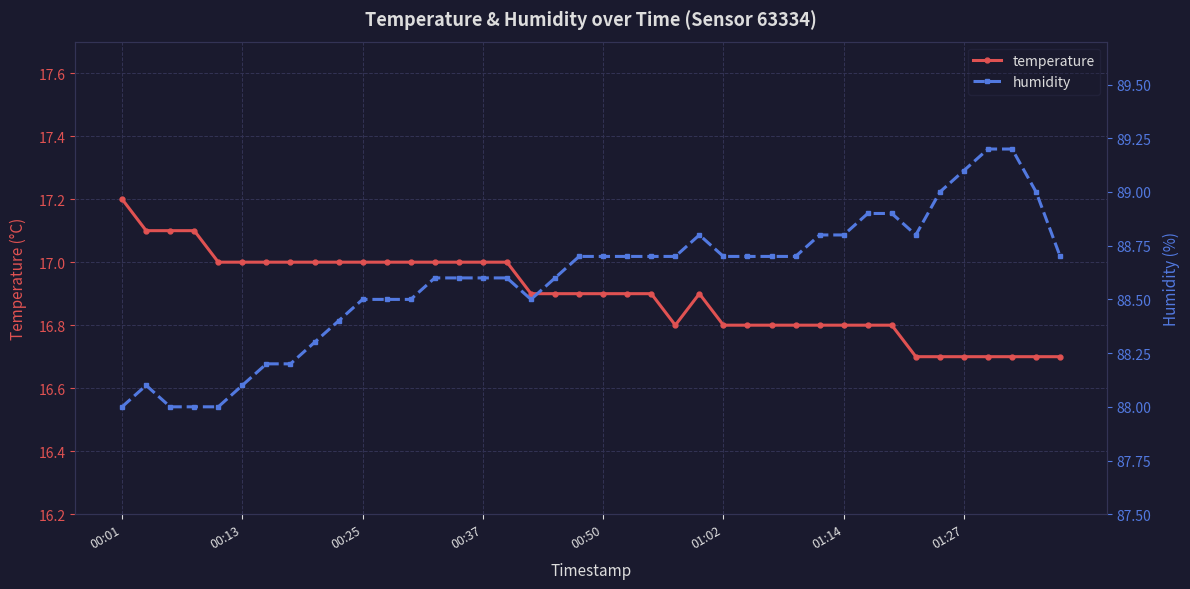

How many lines are shown in the chart?

2